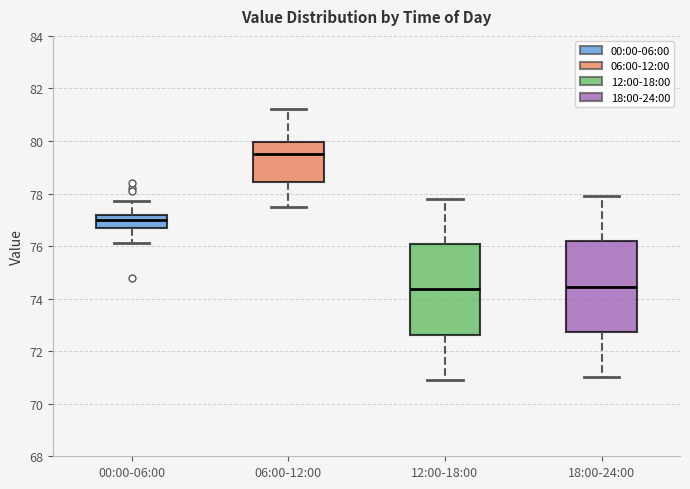

Where is the lower edge of the box for 00:00-06:00 on the y-axis? The values are not printed on the chart, so give them approximately, as read against the axis.

76.8